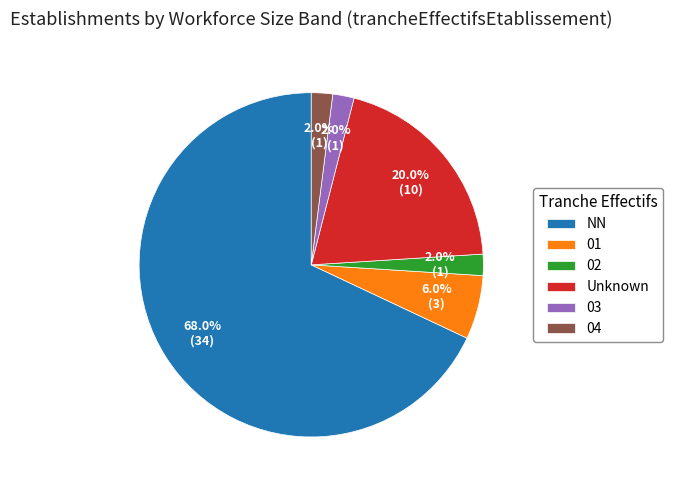

Count the number of slices in the pie.

6